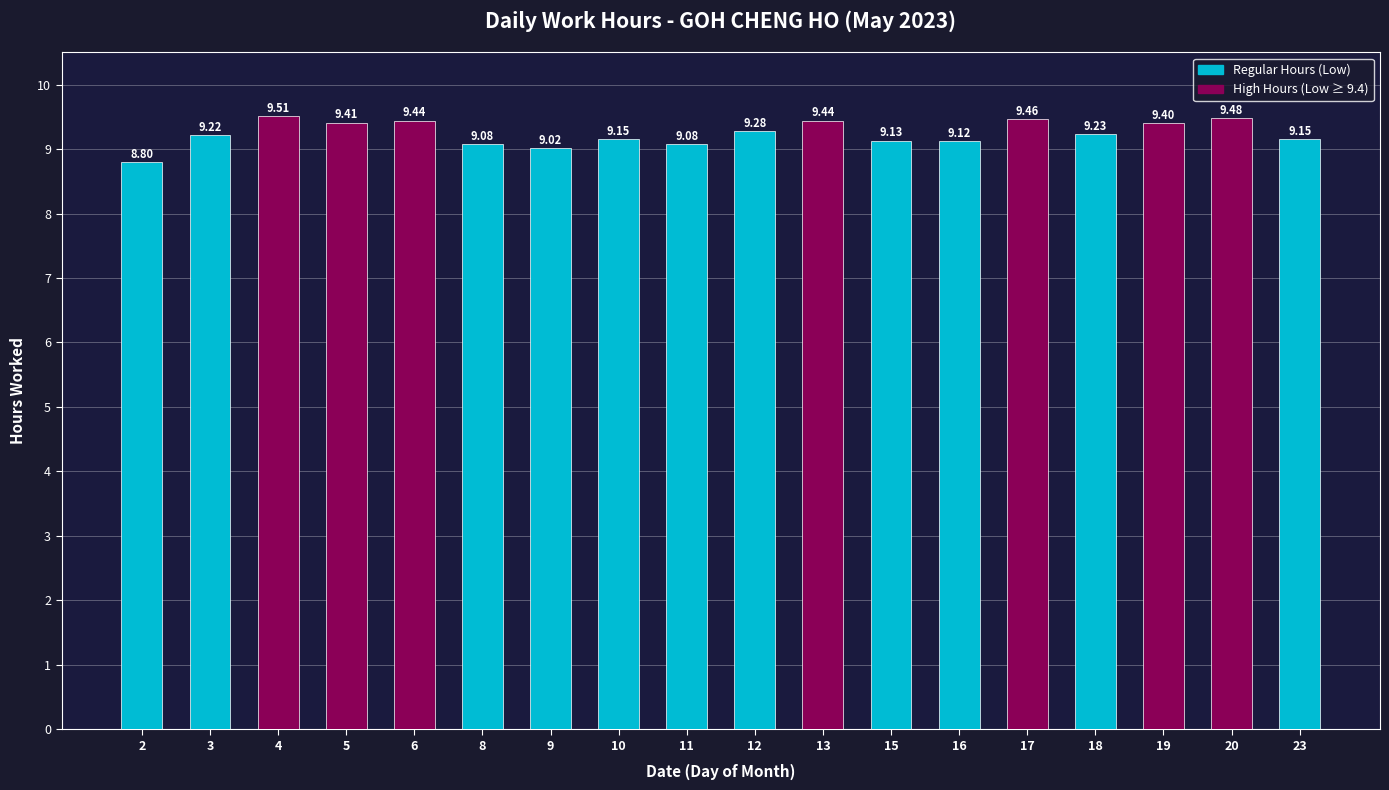

What is the approximate value at 8?

9.1